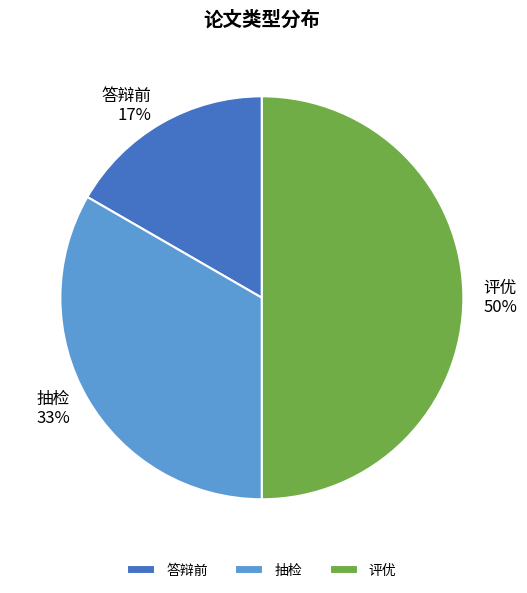

Is it true that 评优 is 35% of the pie?

False